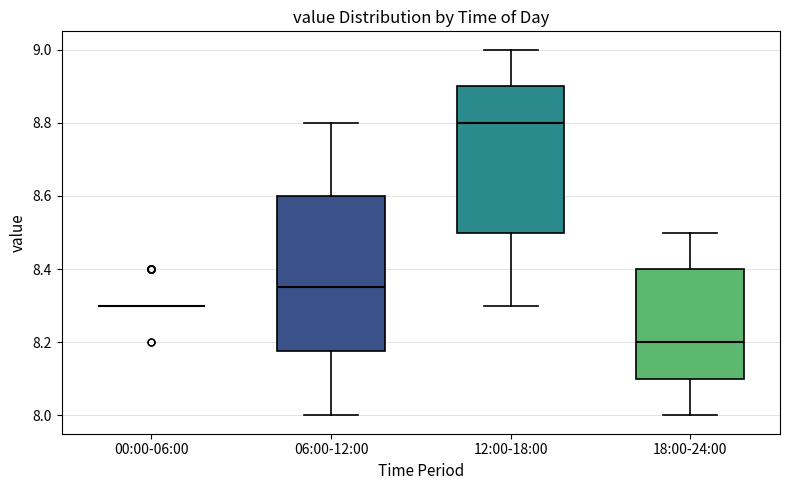

Reading left to right, transcribe this box plot: for each box, give where its median line is, the range the box spans, and where its two whiskers end, as read against the y-axis. The values are not printed on the chart, so give them approximately, as read against the axis.

00:00-06:00: box collapsed to a line at 8.30, whiskers 8.30 to 8.30
06:00-12:00: median 8.36, box 8.18 to 8.60, whiskers 8.00 to 8.80
12:00-18:00: median 8.80, box 8.50 to 8.90, whiskers 8.30 to 9.00
18:00-24:00: median 8.20, box 8.10 to 8.40, whiskers 8.00 to 8.50